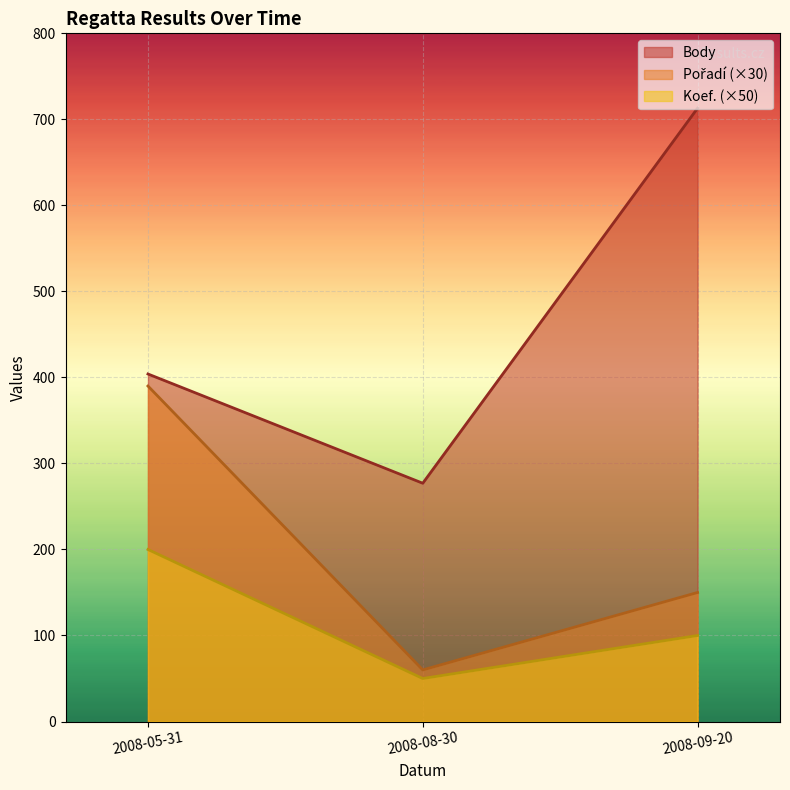

What is the label of the 1st point from the right?

2008-09-20